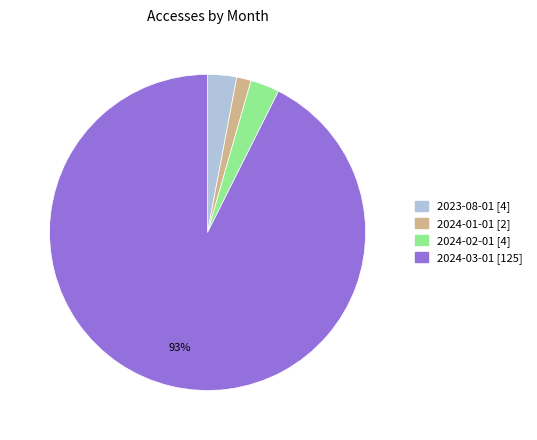

Count the number of slices in the pie.

4